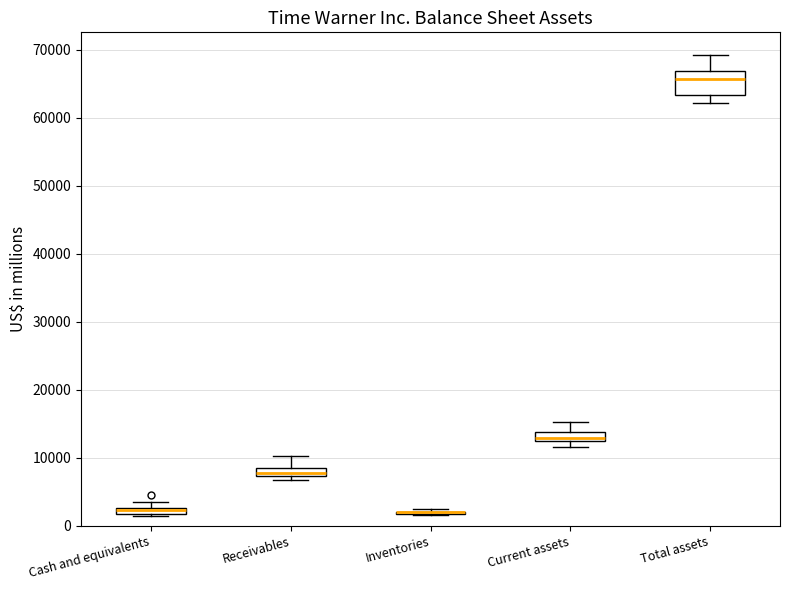

Which box is the tallest, from its lower edge to its upper edge?

Total assets